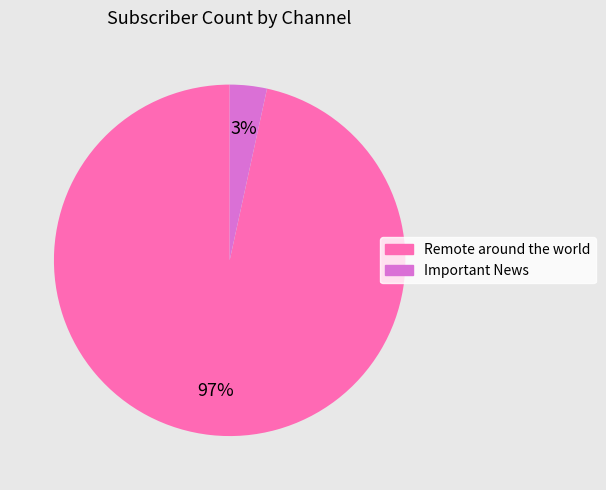

What is the largest slice in the pie chart?

Remote around the world